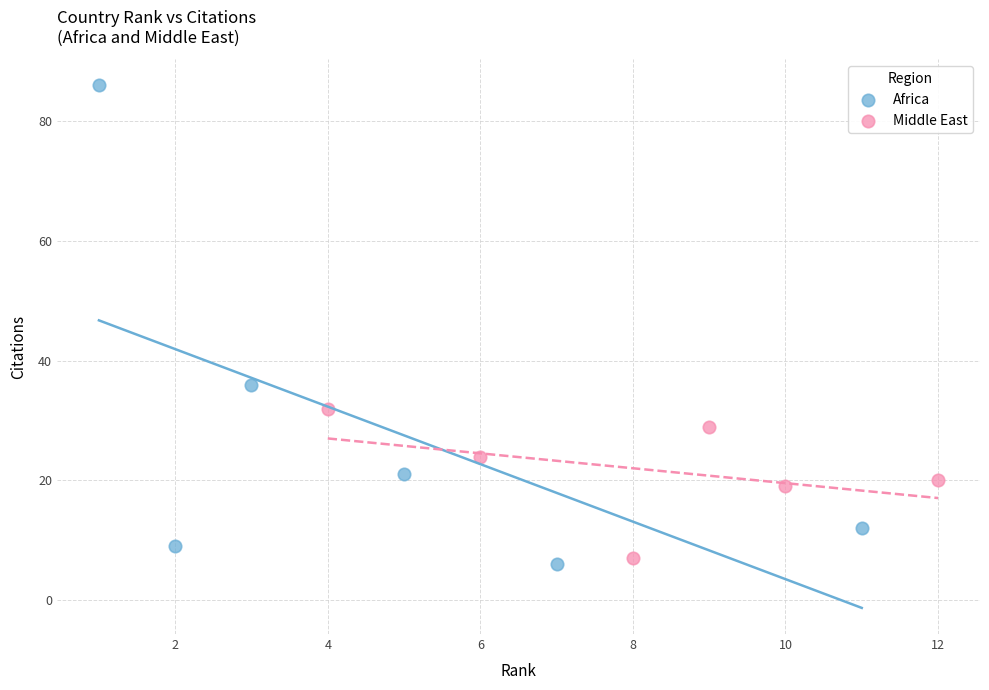

Which series reaches the maximum Y coordinate?

Africa